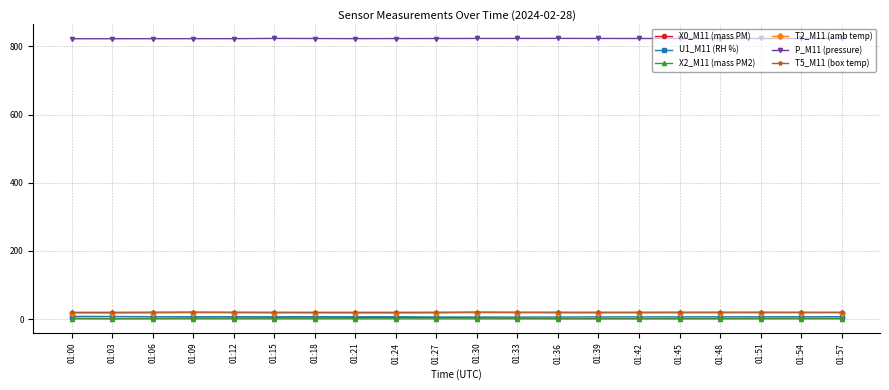

Which series has the largest total across all categories?

P_M11 (pressure)